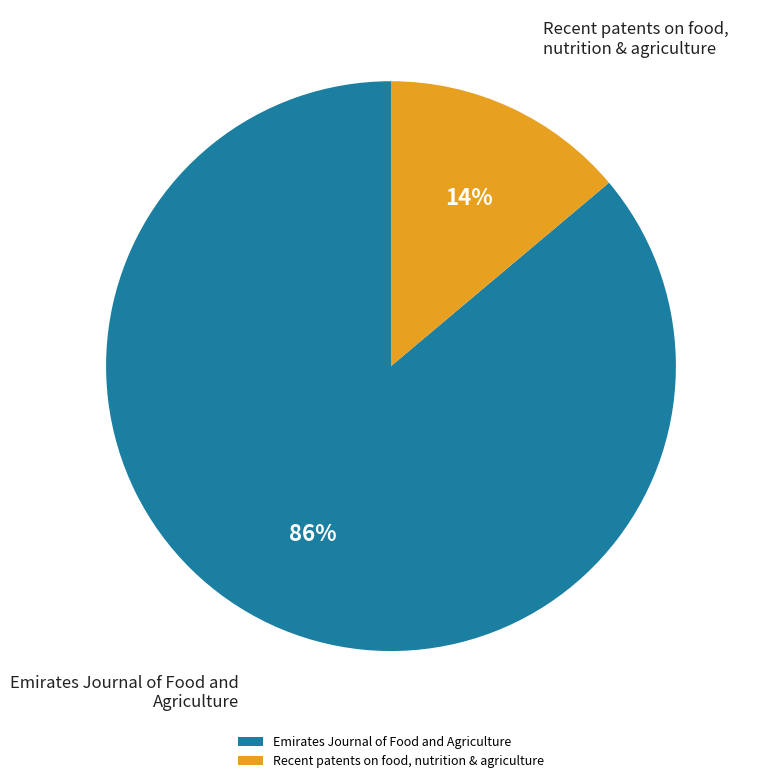

Which category has the smallest portion of the pie?

Recent patents on food, nutrition & agriculture